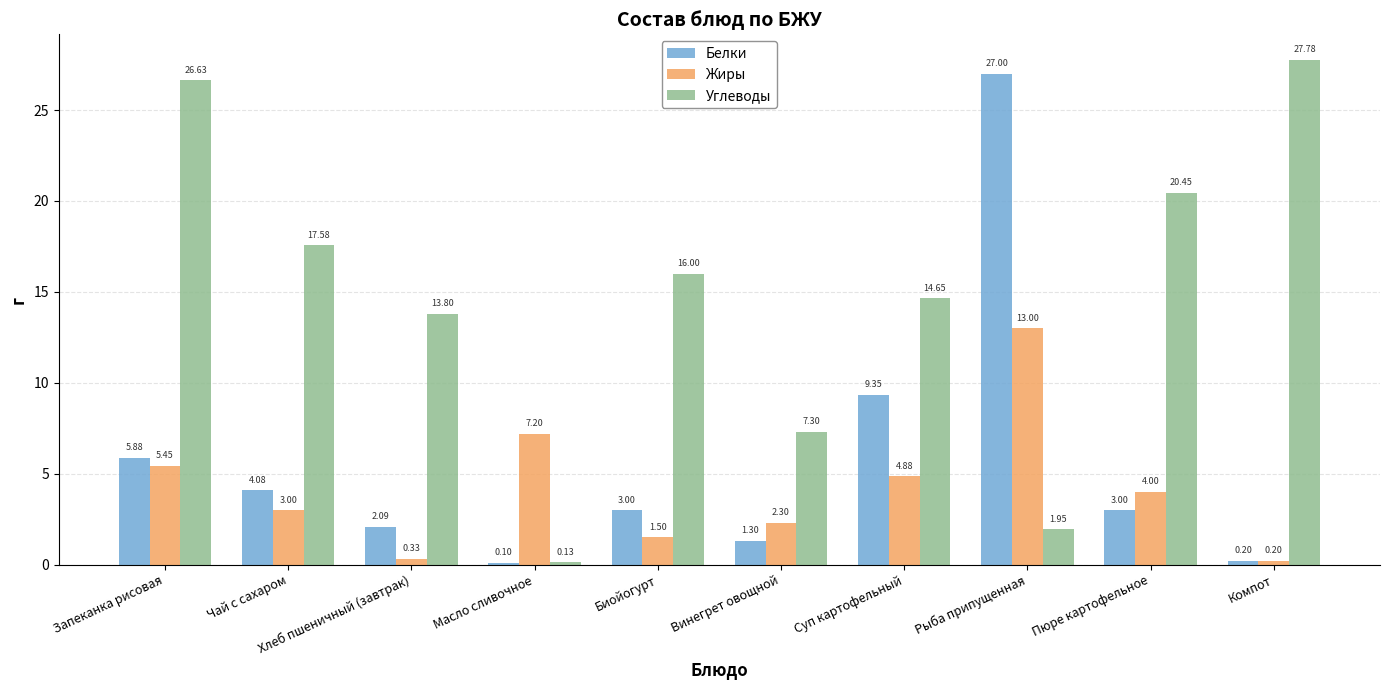

True or false: Белки has a value of 2.1 at Хлеб пшеничный (завтрак).

True